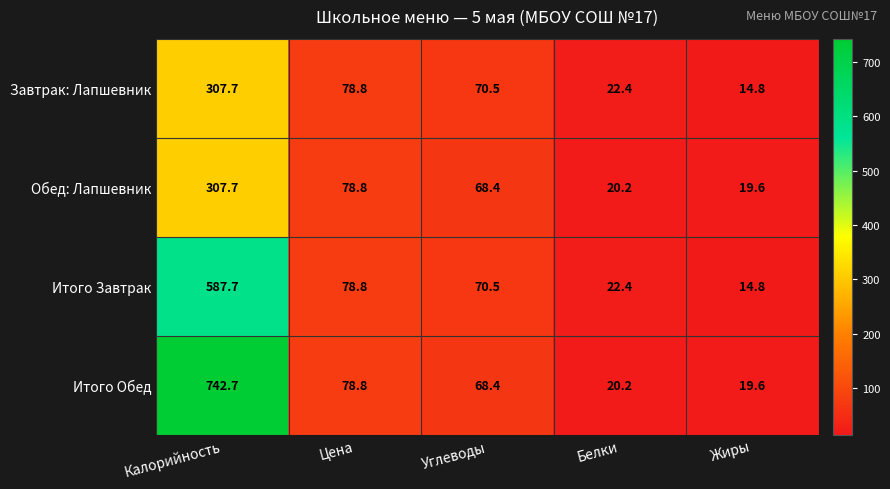

How many data points in Итого Обед are above 68?

3